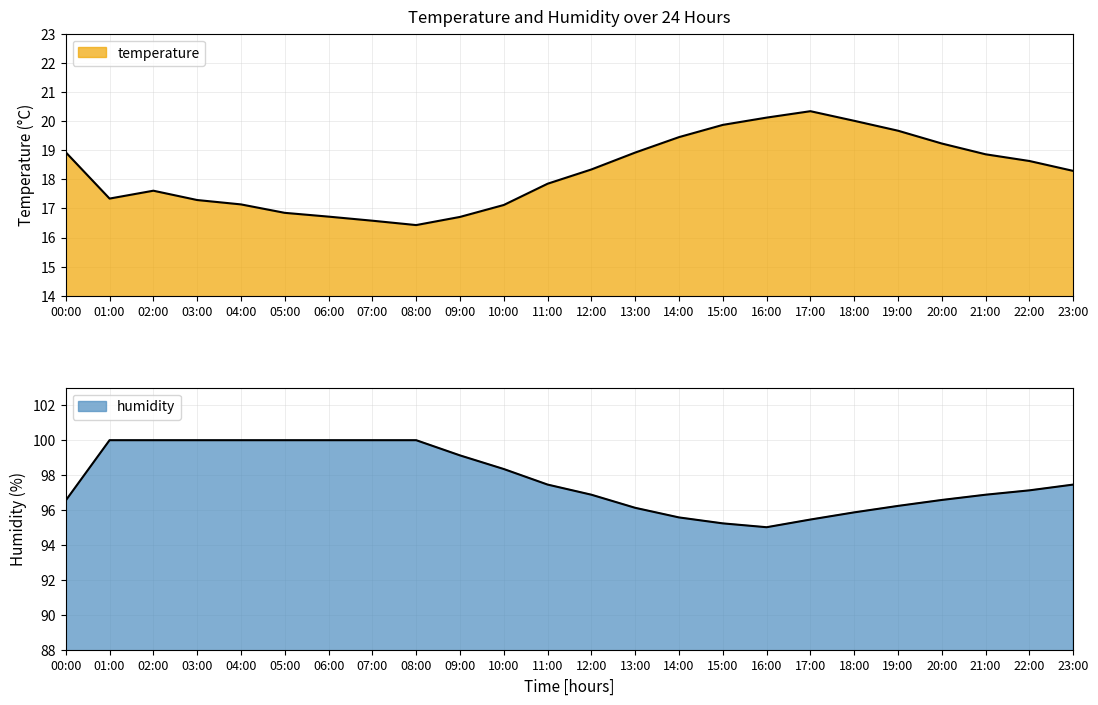

True or false: humidity has a value of 150.9 at 21:00.

False